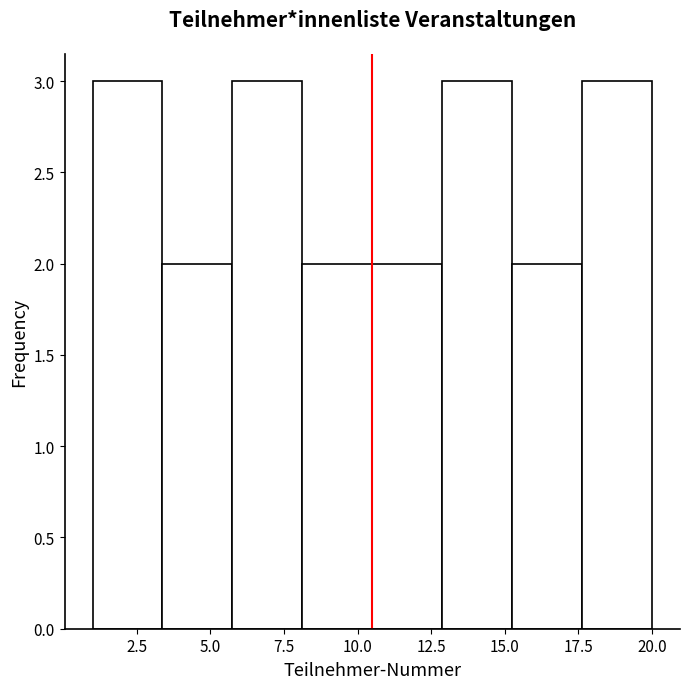

What is the height of the bar covering 3.5 to 6.0 on the x-axis? Neither the bar edges nor the heights are printed on the chart, so give them approximately, as read against the axes.

2